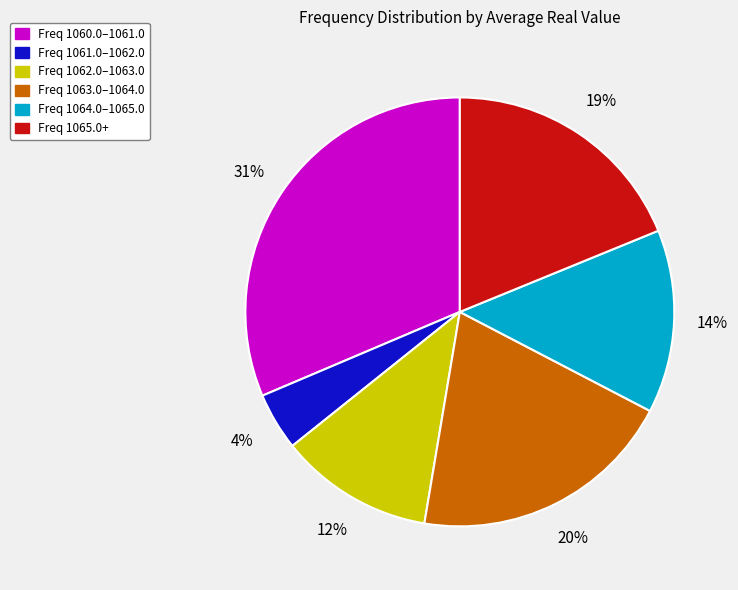

Which has a higher value, Freq 1063.0–1064.0 or Freq 1062.0–1063.0?

Freq 1063.0–1064.0